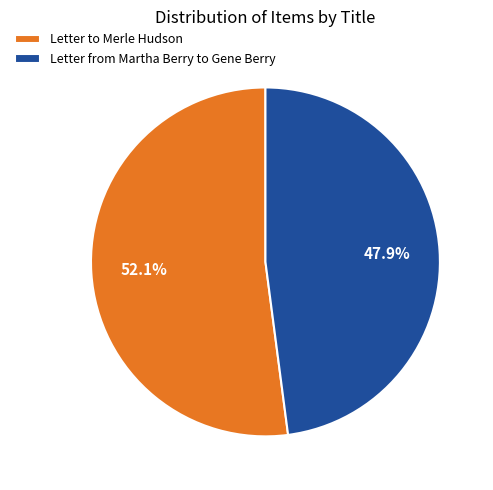

Which slice is the largest?

Letter to Merle Hudson